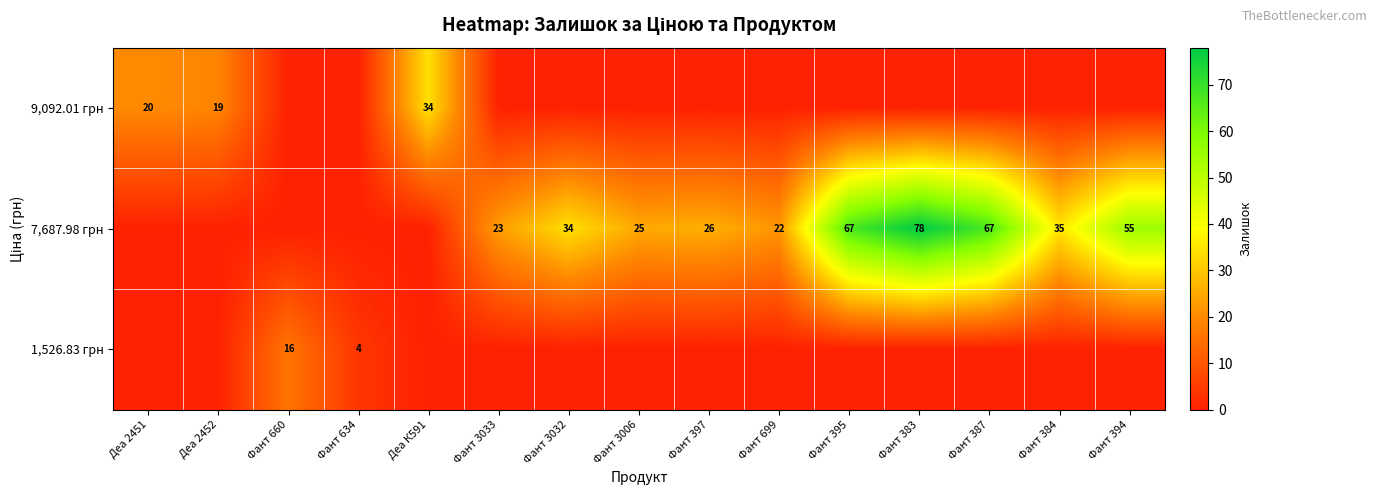

At which category is the sum across all series the highest?

Фант 383